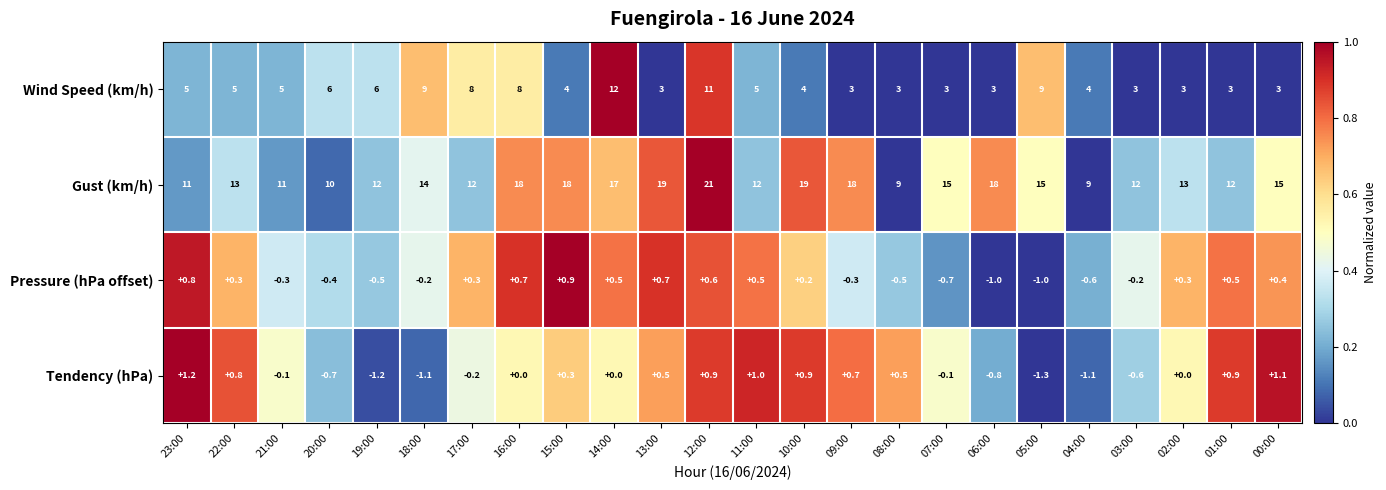

What is the average value of the Gust (km/h) series?

14.3